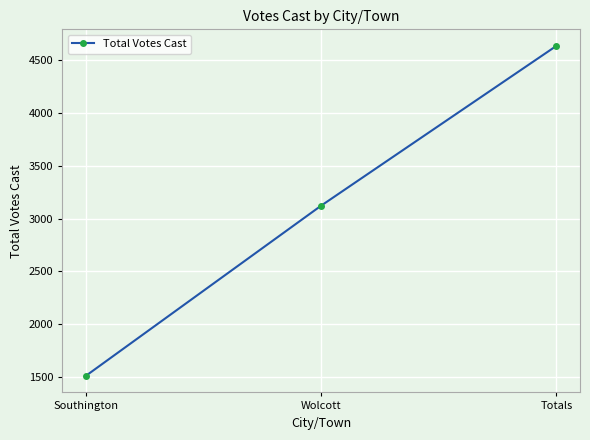

Reading left to right, list all the values displayed in this chart.

Southington=1512	Wolcott=3122	Totals=4634